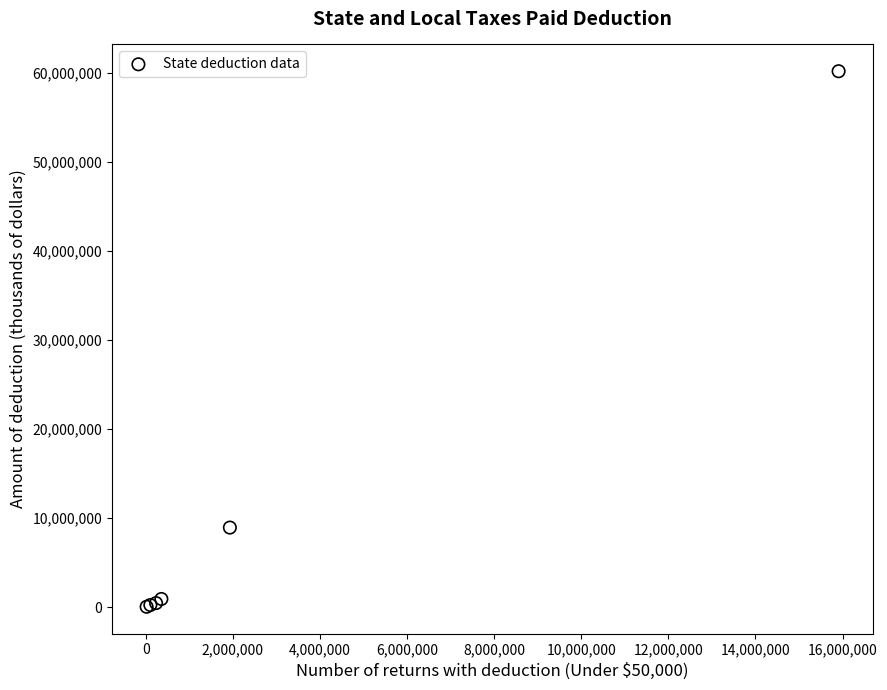

What Y value in the scatter plot is closest to 30129164?

8949087